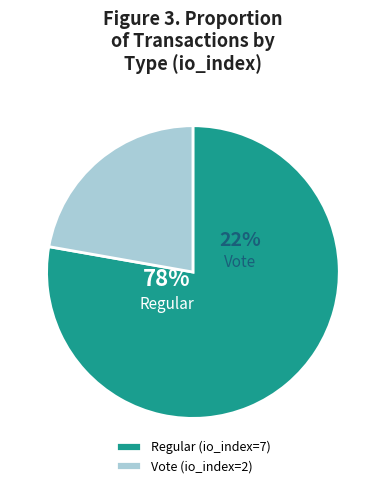

To the nearest percent, what is the combined percentage of Regular (io_index=7) and Vote (io_index=2)?

100%